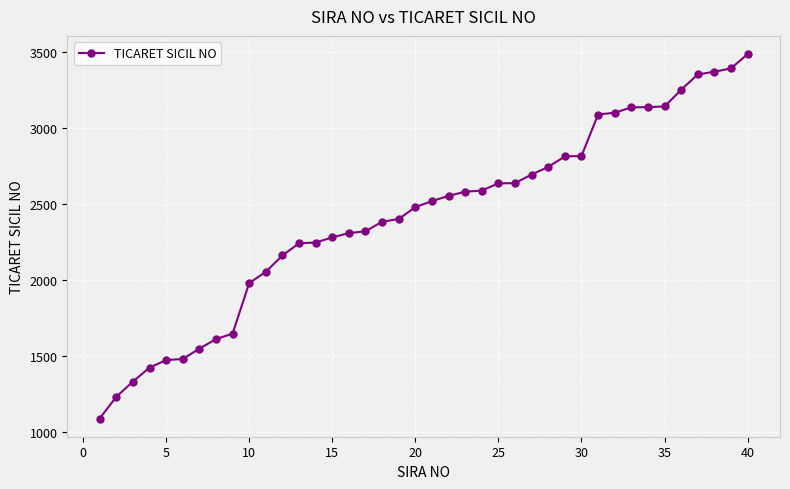

What is the difference between the maximum and minimum values?

2400